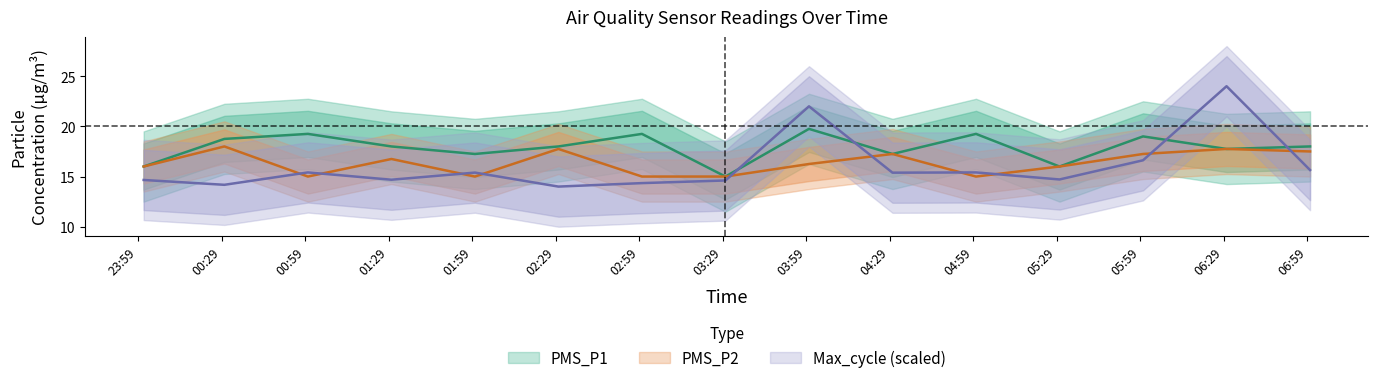

Which has a higher value, 2022/08/18 02:00 or 2022/08/18 06:30?

2022/08/18 06:30